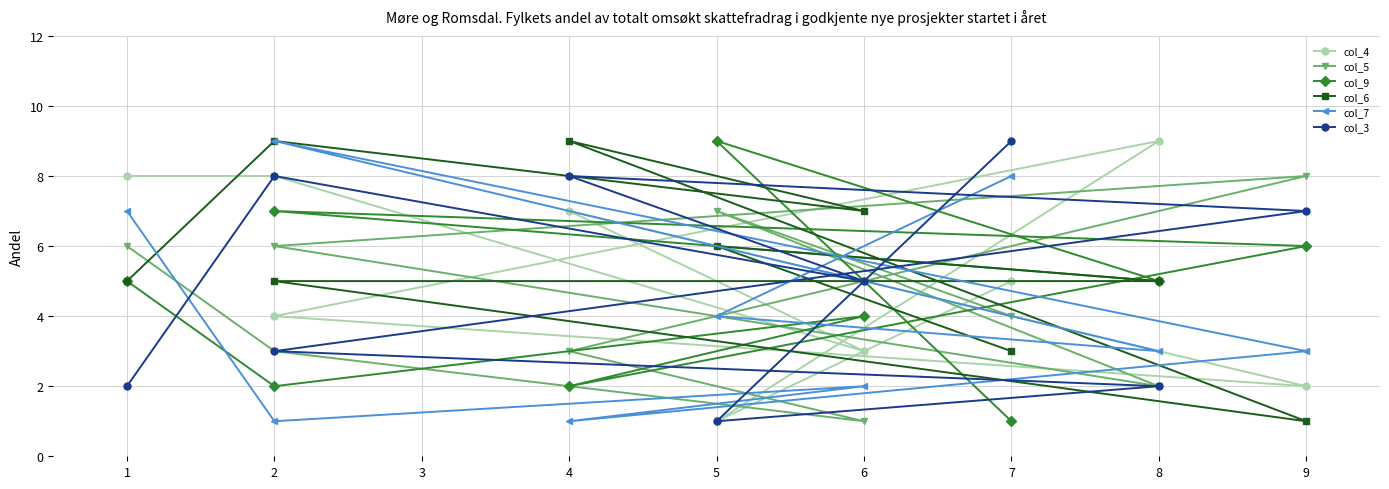

True or false: col_6 has more than 2 interior local peaks.

True